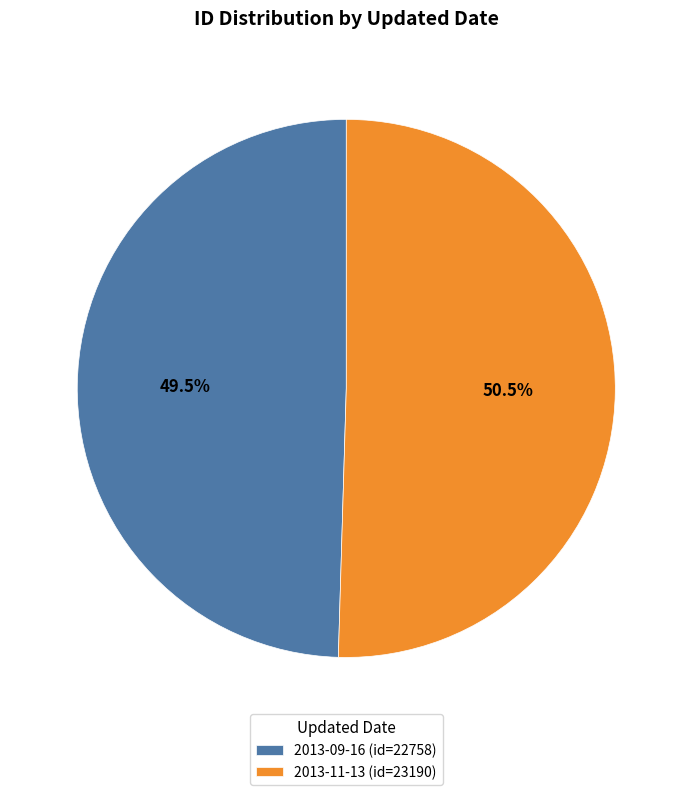

Combined, what portion of the pie is 2013-09-16 (id=22758) and 2013-11-13 (id=23190)?

100.0%